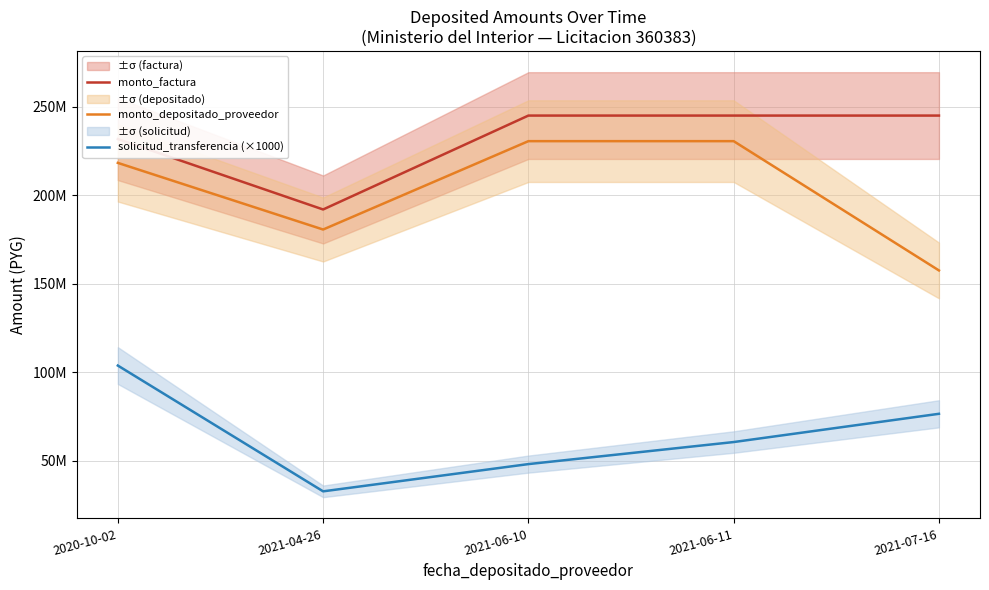

Where is the first local minimum for monto_factura?

2021-04-26